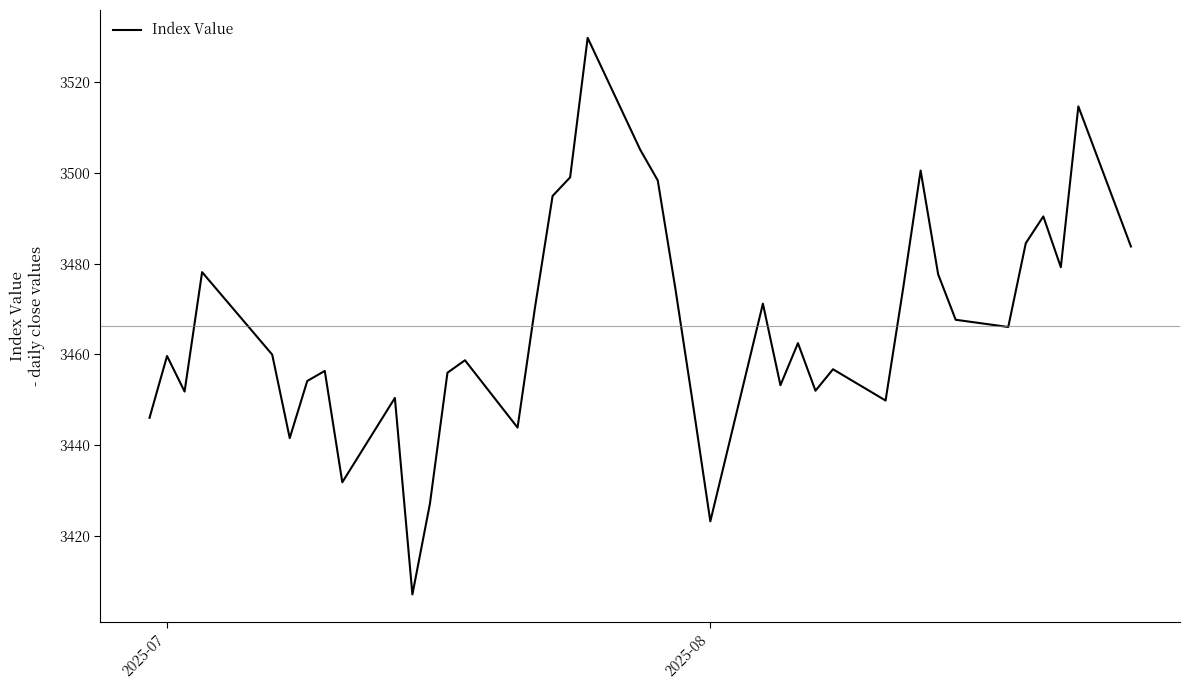

What is the maximum value shown in the chart?

3529.7